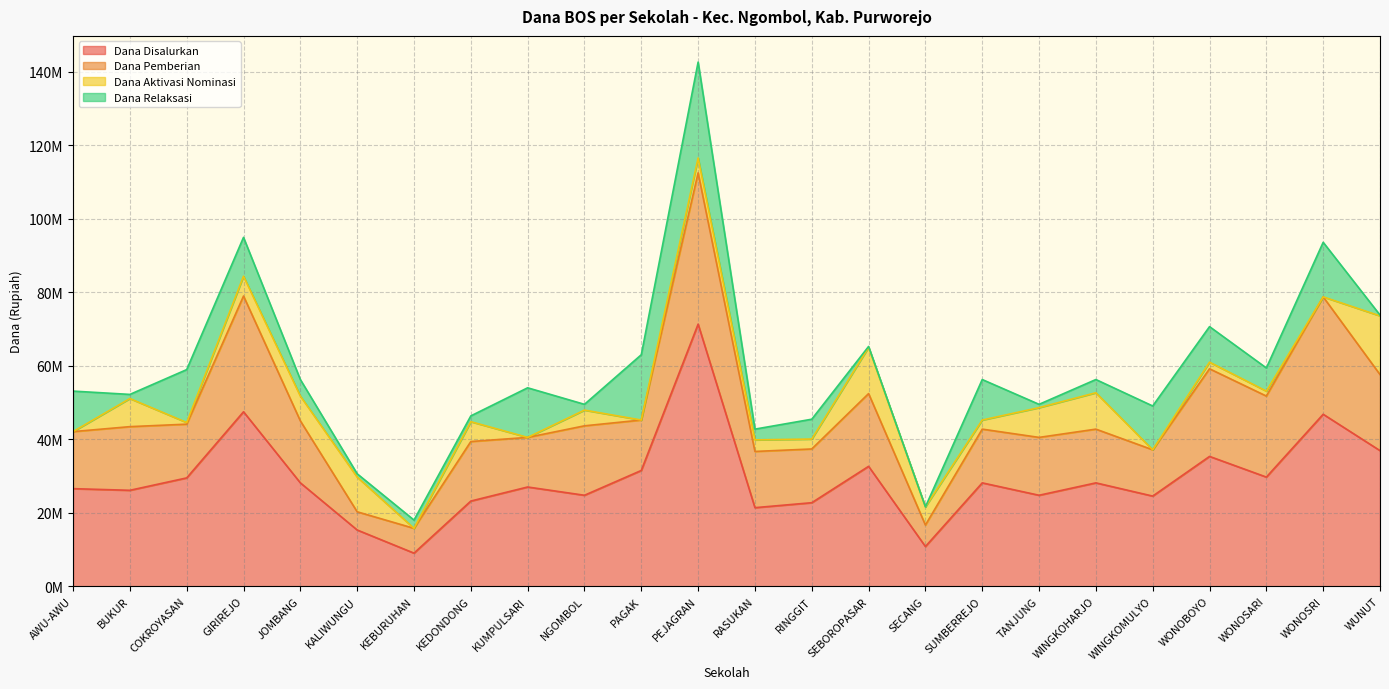

Reading right to left, list all the values displayed in this chart.

Dana Disalurkan: WUNUT=36900000	WONOSRI=46800000	WONOSARI=29700000	WONOBOYO=35325000	WINGKOMULYO=24525000	WINGKOHARJO=28125000	TANJUNG=24750000	SUMBERREJO=28125000	SECANG=10800000	SEBOROPASAR=32625000	RINGGIT=22725000	RASUKAN=21375000	PEJAGRAN=71325000	PAGAK=31500000	NGOMBOL=24750000	KUMPULSARI=27000000	KEDONDONG=23175000	KEBURUHAN=9000000	KALIWUNGU=15300000	JOMBANG=28125000	GIRIREJO=47475000	COKROYASAN=29475000	BUKUR=26100000	AWU-AWU=26550000
Dana Pemberian: WUNUT=20700000	WONOSRI=31950000	WONOSARI=22050000	WONOBOYO=23850000	WINGKOMULYO=12600000	WINGKOHARJO=14625000	TANJUNG=15750000	SUMBERREJO=14625000	SECANG=5850000	SEBOROPASAR=19800000	RINGGIT=14625000	RASUKAN=15300000	PEJAGRAN=41175000	PAGAK=13725000	NGOMBOL=18900000	KUMPULSARI=13500000	KEDONDONG=16200000	KEBURUHAN=6750000	KALIWUNGU=4950000	JOMBANG=16875000	GIRIREJO=31500000	COKROYASAN=14625000	BUKUR=17325000	AWU-AWU=15525000
Dana Aktivasi Nominasi: WUNUT=15975000	WONOSRI=0	WONOSARI=1350000	WONOBOYO=1800000	WINGKOMULYO=0	WINGKOHARJO=9900000	TANJUNG=8100000	SUMBERREJO=2475000	SECANG=4950000	SEBOROPASAR=12600000	RINGGIT=2700000	RASUKAN=3150000	PEJAGRAN=4050000	PAGAK=0	NGOMBOL=4275000	KUMPULSARI=0	KEDONDONG=5400000	KEBURUHAN=0	KALIWUNGU=9450000	JOMBANG=6750000	GIRIREJO=5400000	COKROYASAN=450000	BUKUR=7650000	AWU-AWU=0
Dana Relaksasi: WUNUT=225000	WONOSRI=14850000	WONOSARI=6300000	WONOBOYO=9675000	WINGKOMULYO=11925000	WINGKOHARJO=3600000	TANJUNG=900000	SUMBERREJO=11025000	SECANG=0	SEBOROPASAR=225000	RINGGIT=5400000	RASUKAN=2925000	PEJAGRAN=26100000	PAGAK=17775000	NGOMBOL=1575000	KUMPULSARI=13500000	KEDONDONG=1575000	KEBURUHAN=2250000	KALIWUNGU=900000	JOMBANG=4500000	GIRIREJO=10575000	COKROYASAN=14400000	BUKUR=1125000	AWU-AWU=11025000